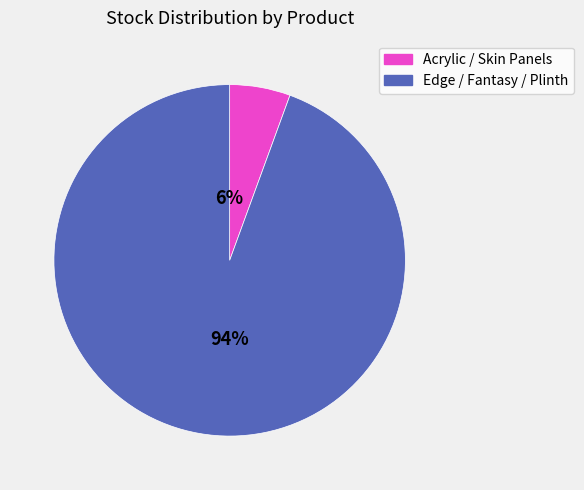

To the nearest percent, what percentage of the pie is Edge / Fantasy / Plinth?

94%